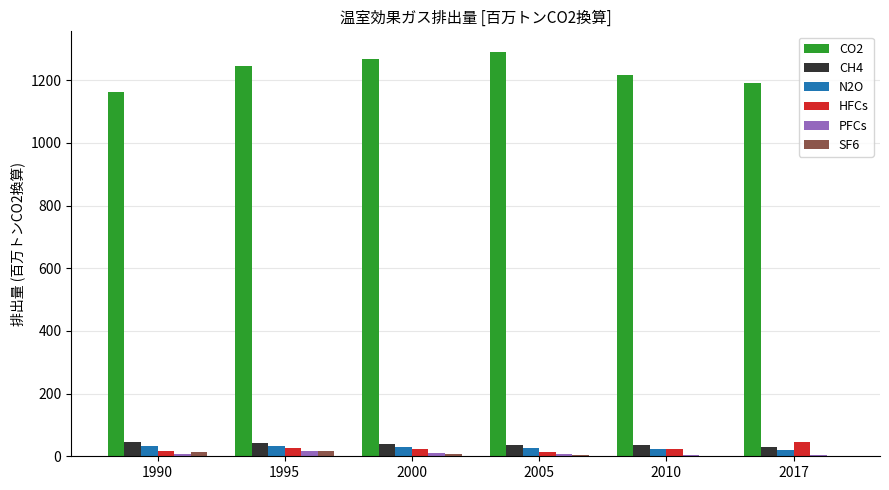

What is the highest value of the CH4 series?

44.3